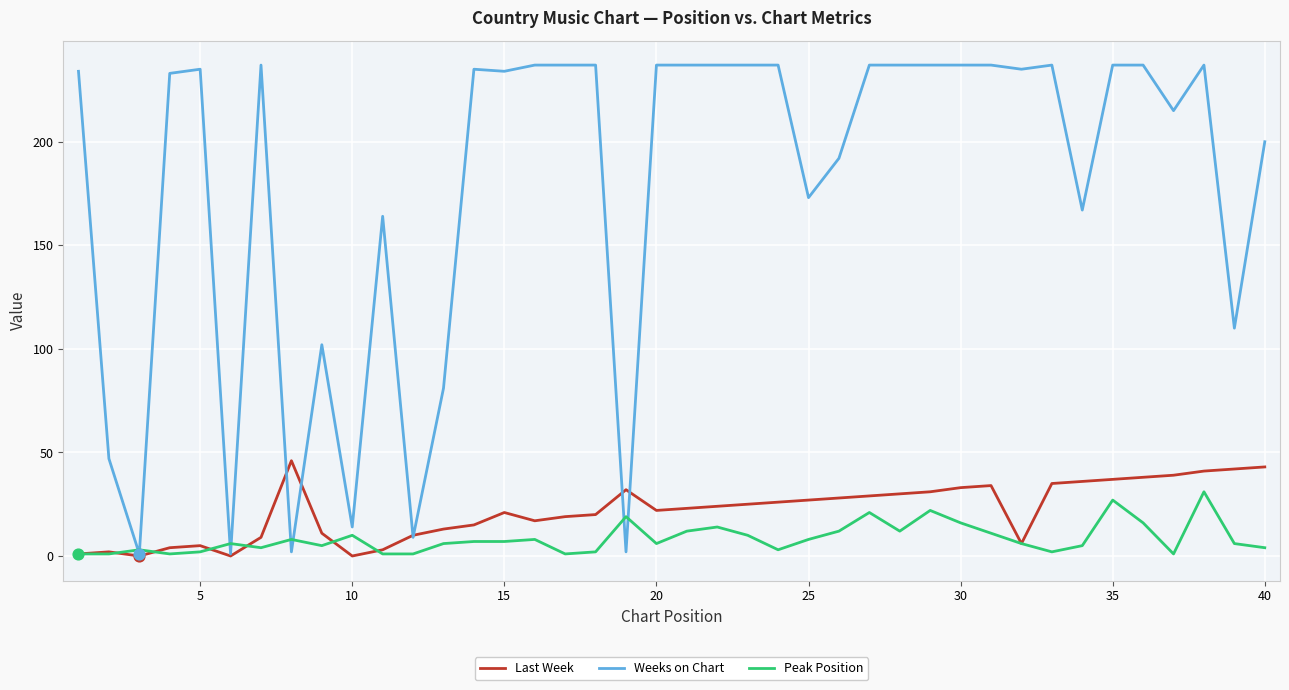

At how many categories does at least one series exceed 225?

24